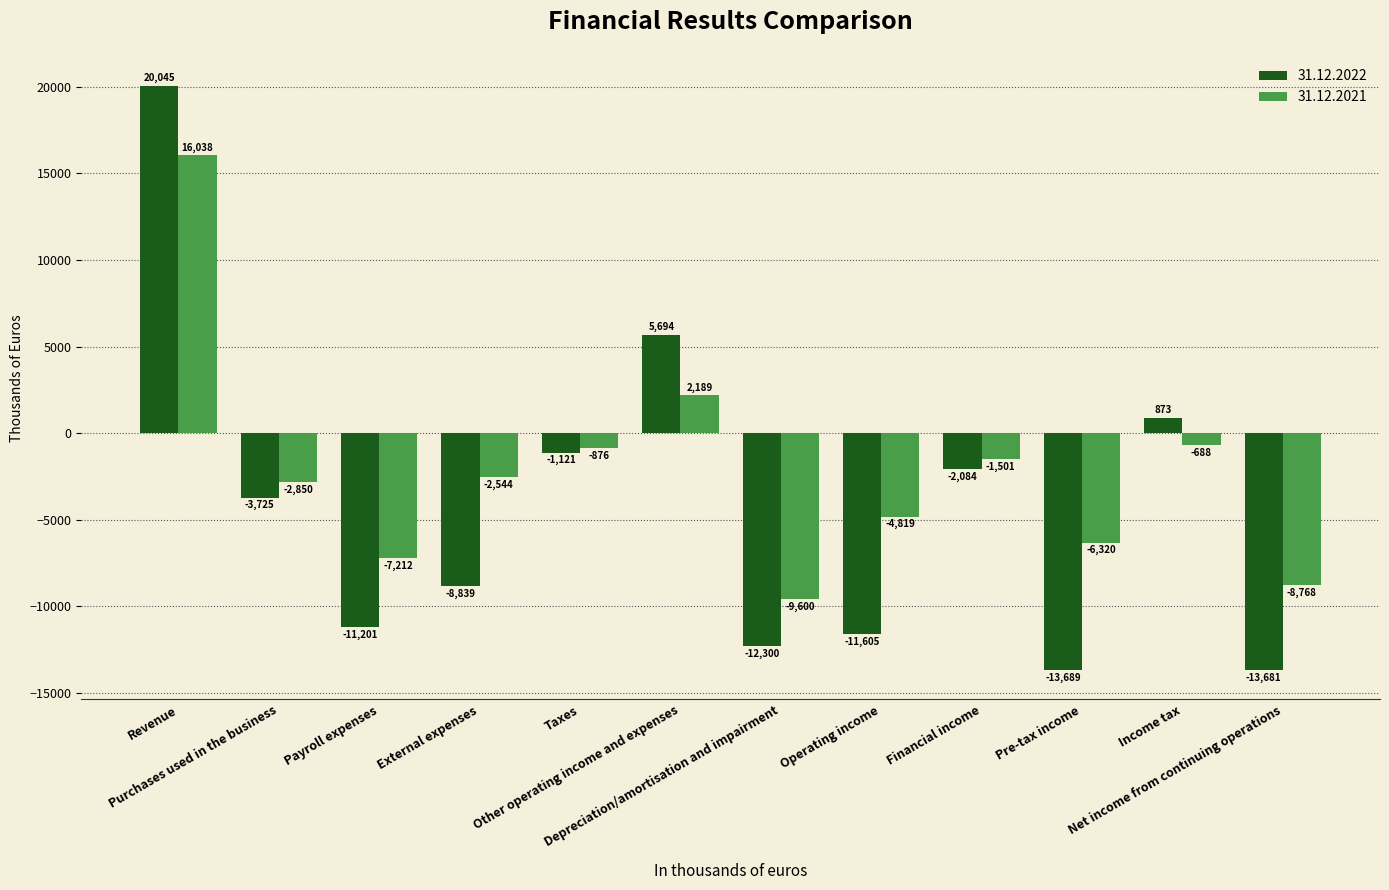

What is the label of the 6th bar from the left?

Other operating income and expenses